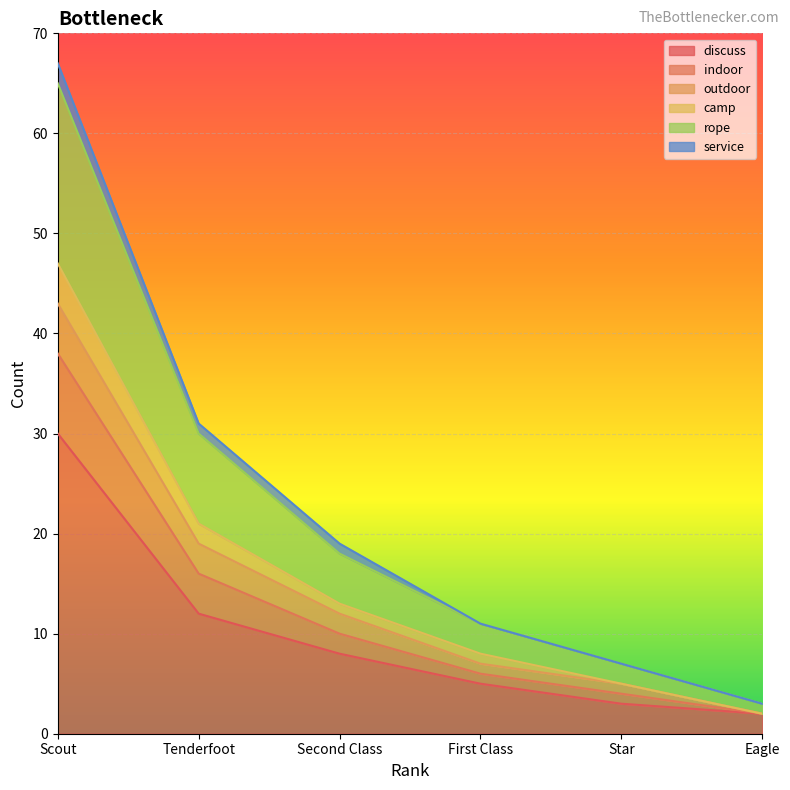

Which category has the highest value in the discuss series?

Scout